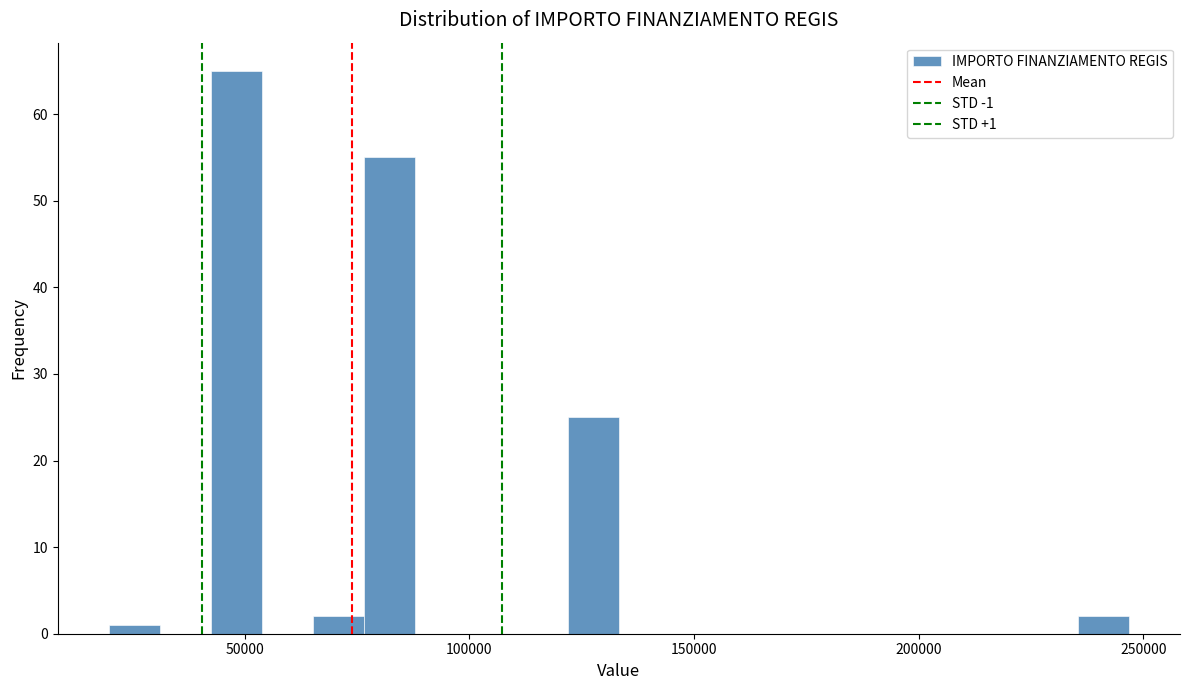

Read against the x-axis, roughly where is the centre of the tallest bar?

50000